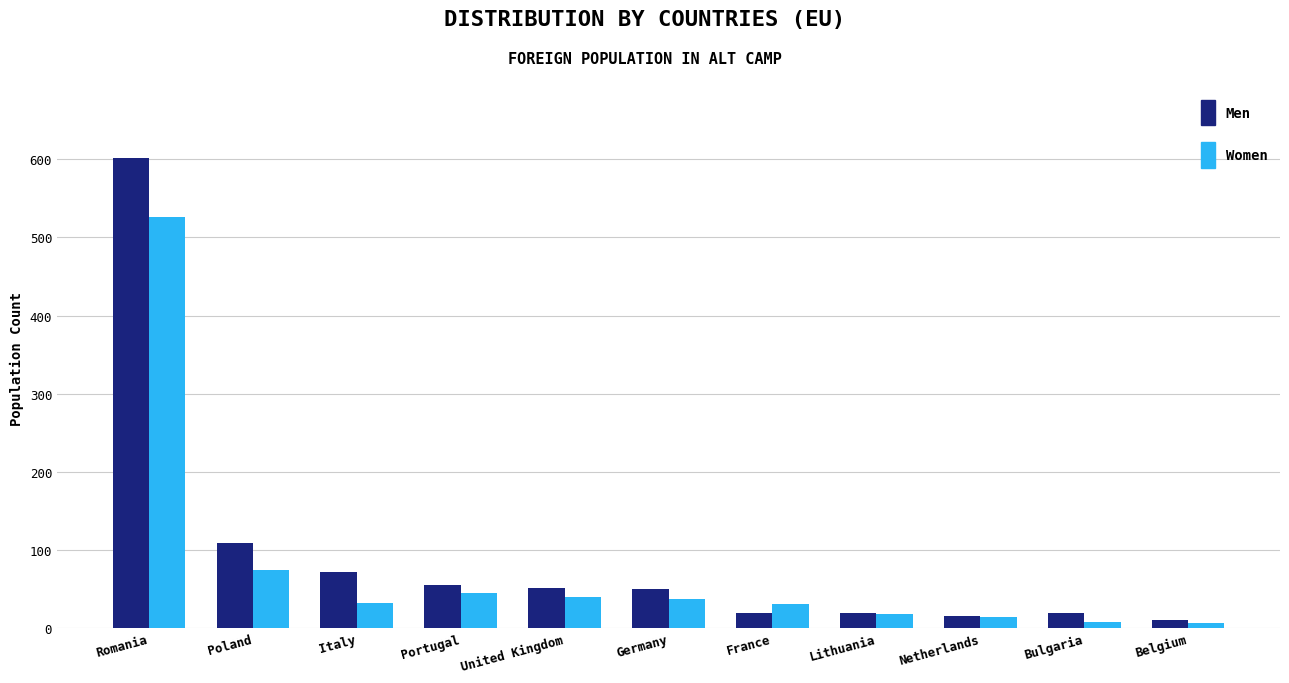

Does the chart contain any negative values?

No